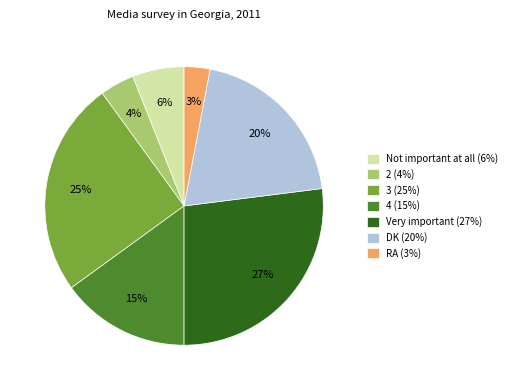

Which slice is the largest?

Very important